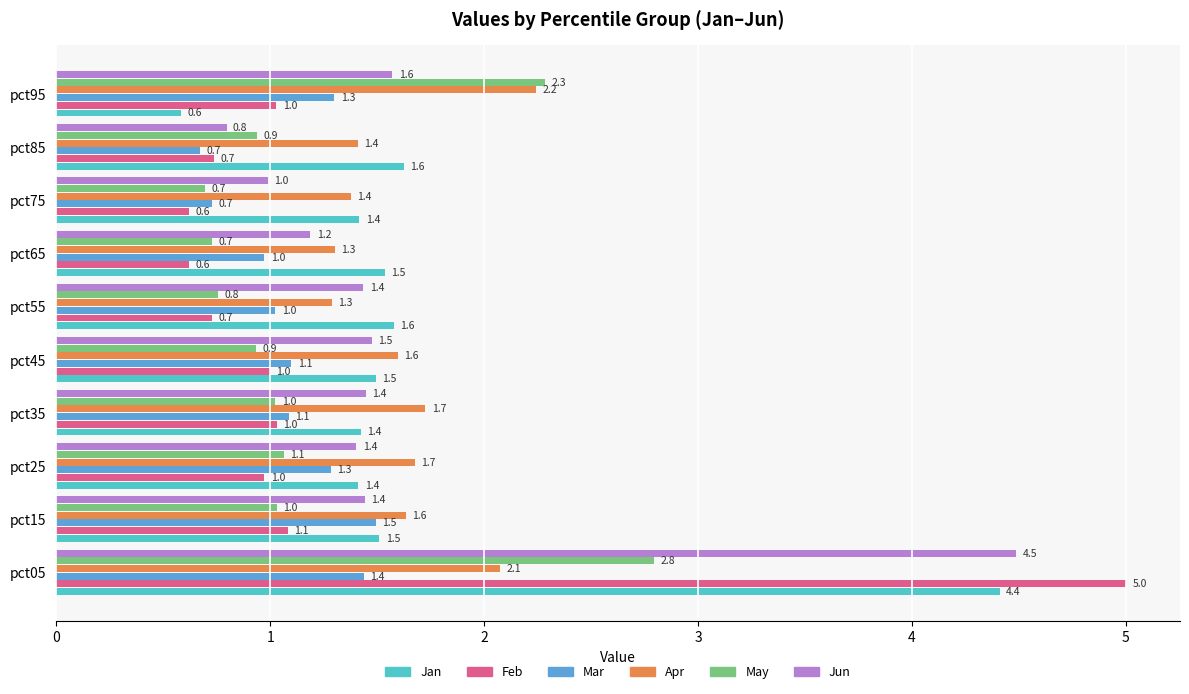

What is the difference between the maximum and minimum values in the May series?

2.1